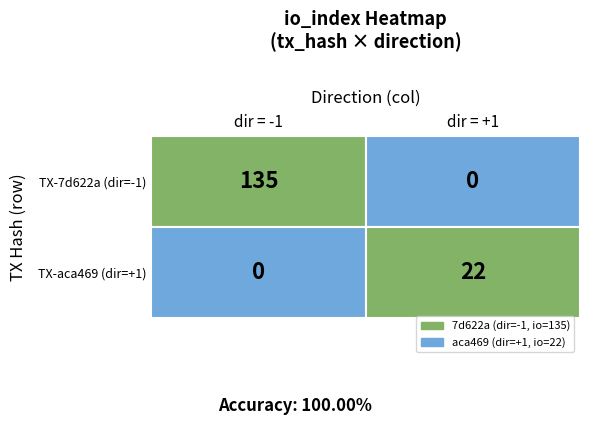

How many values in the 7d622a389456f87bd5f07c2d7607257cb333ee5 series are below 135?

1